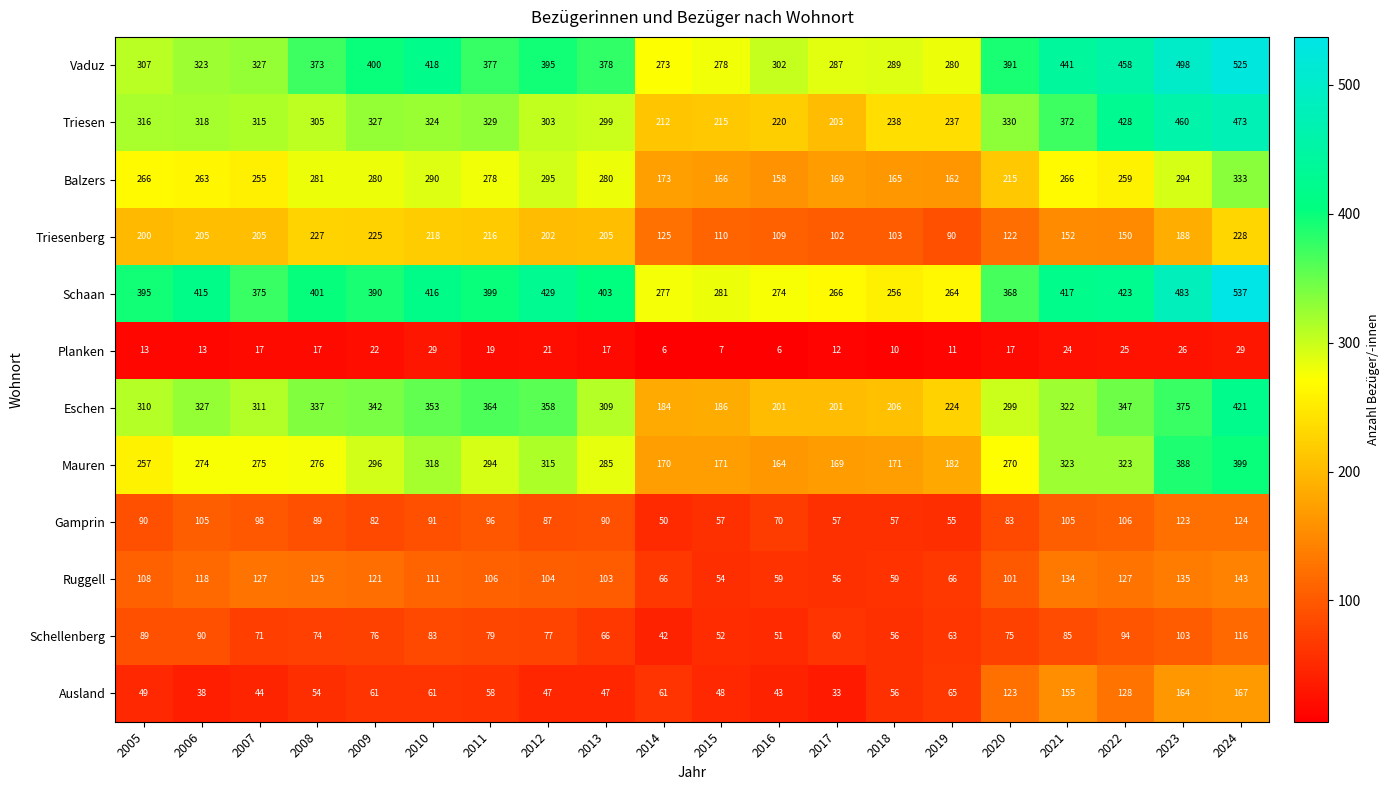

List the series in order of their peak value, highest first.

Schaan, Vaduz, Triesen, Eschen, Mauren, Balzers, Triesenberg, Ausland, Ruggell, Gamprin, Schellenberg, Planken